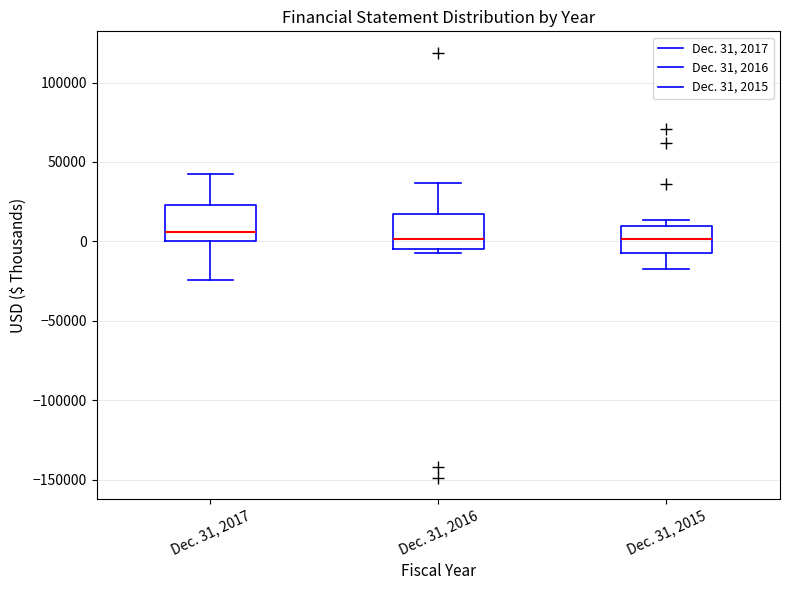

Reading left to right, read every box against the y-axis: the position of its median line, the range the box covers, and the ends of its whiskers. The values are not printed on the chart, so give them approximately, as read against the axis.

Dec. 31, 2017: median 5000, box 0 to 25000, whiskers -25000 to 40000
Dec. 31, 2016: median 0, box -5000 to 15000, whiskers -5000 (just below the box's lower edge) to 35000
Dec. 31, 2015: median 0, box -5000 to 10000, whiskers -20000 to 15000